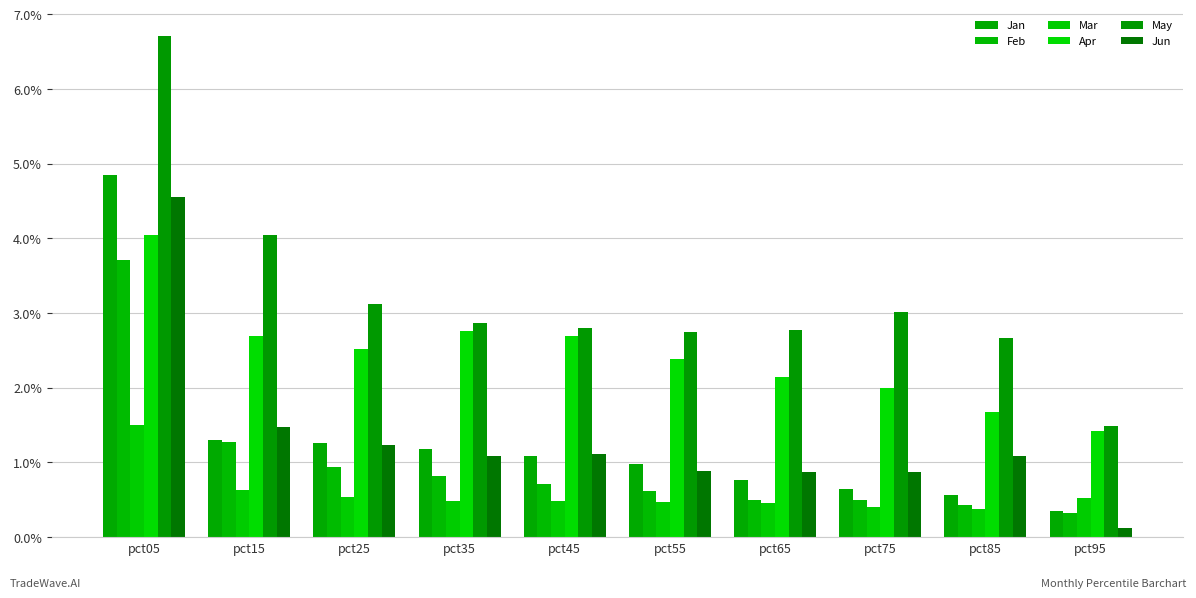

Which category has the highest value in the Feb series?

pct05